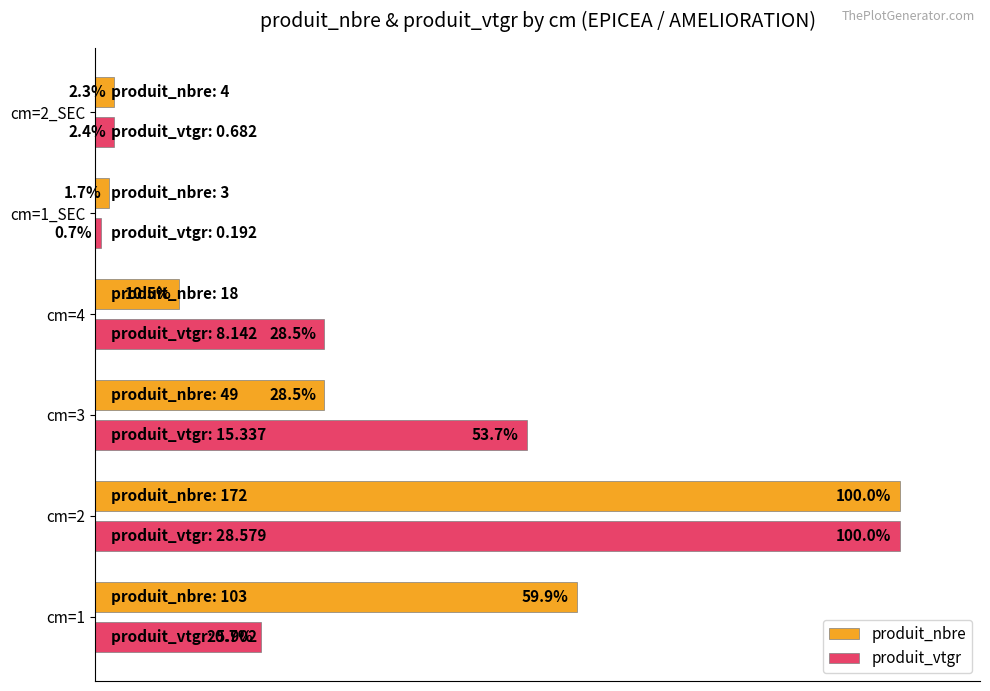

Which series has the largest total across all categories?

produit_vtgr